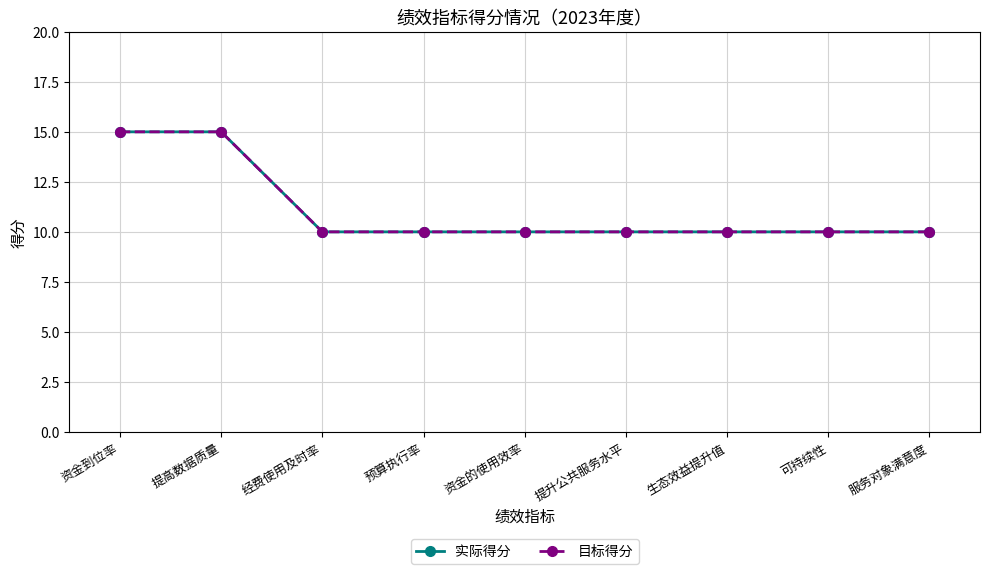

Does the chart have visible grid lines?

Yes